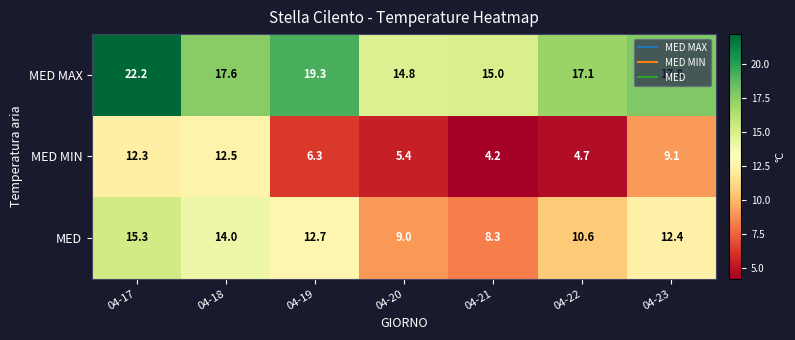

The MED MAX series shows 19.3 at 04-19. True or false?

True